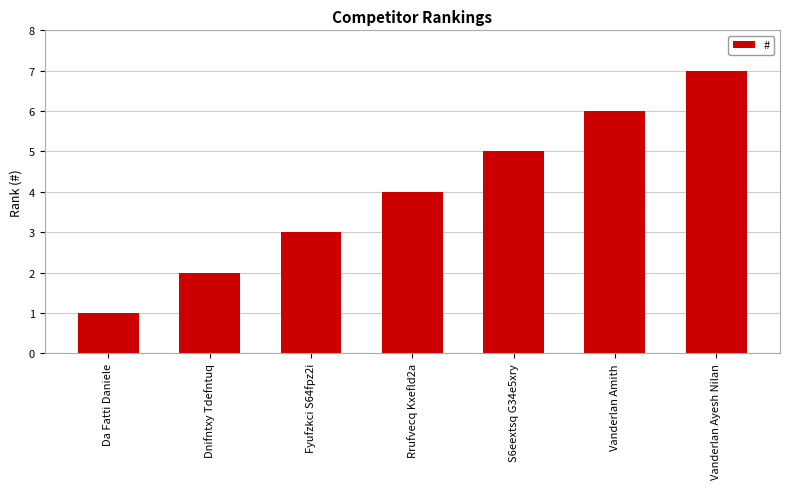

Which has a higher value, Rrufvecq Kxefld2a or Da Fatti Daniele?

Rrufvecq Kxefld2a